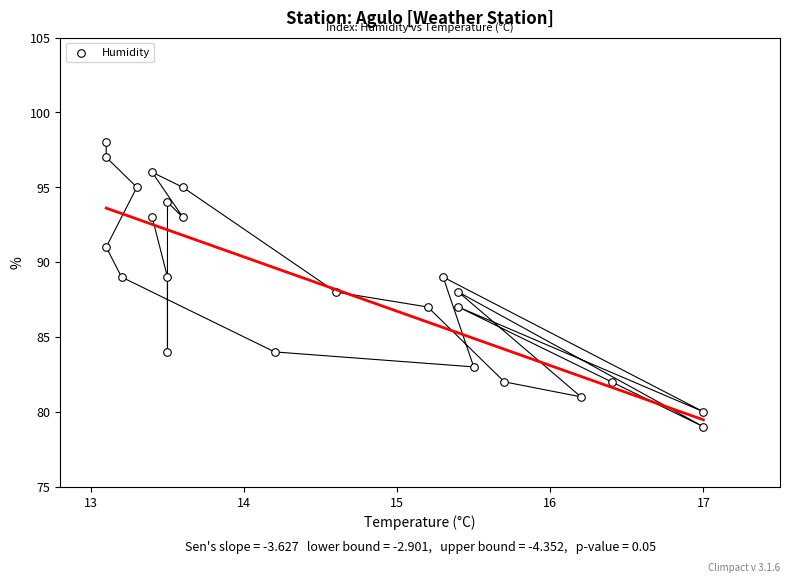

What is the range of Y values (max minus min)?

19